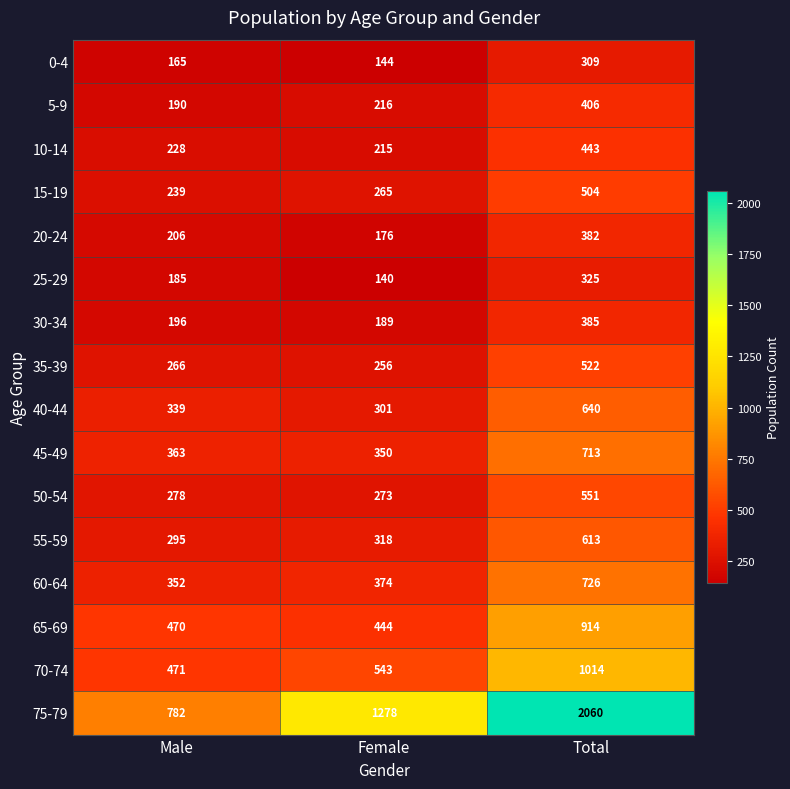

What is the difference between the maximum and second lowest values in the 15-19 series?

239